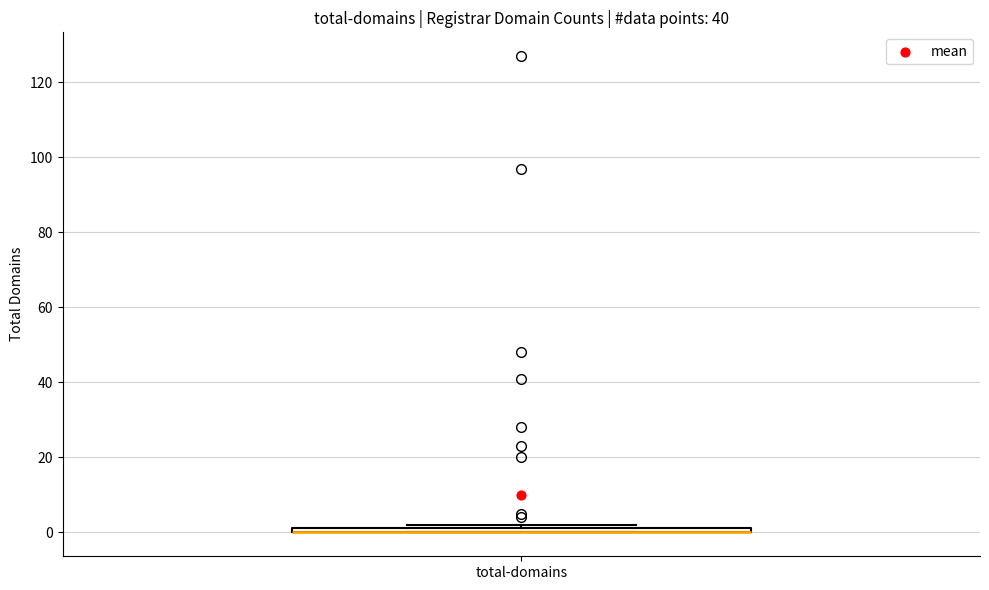

Where is the lower edge of the box for total-domains on the y-axis? The values are not printed on the chart, so give them approximately, as read against the axis.

0